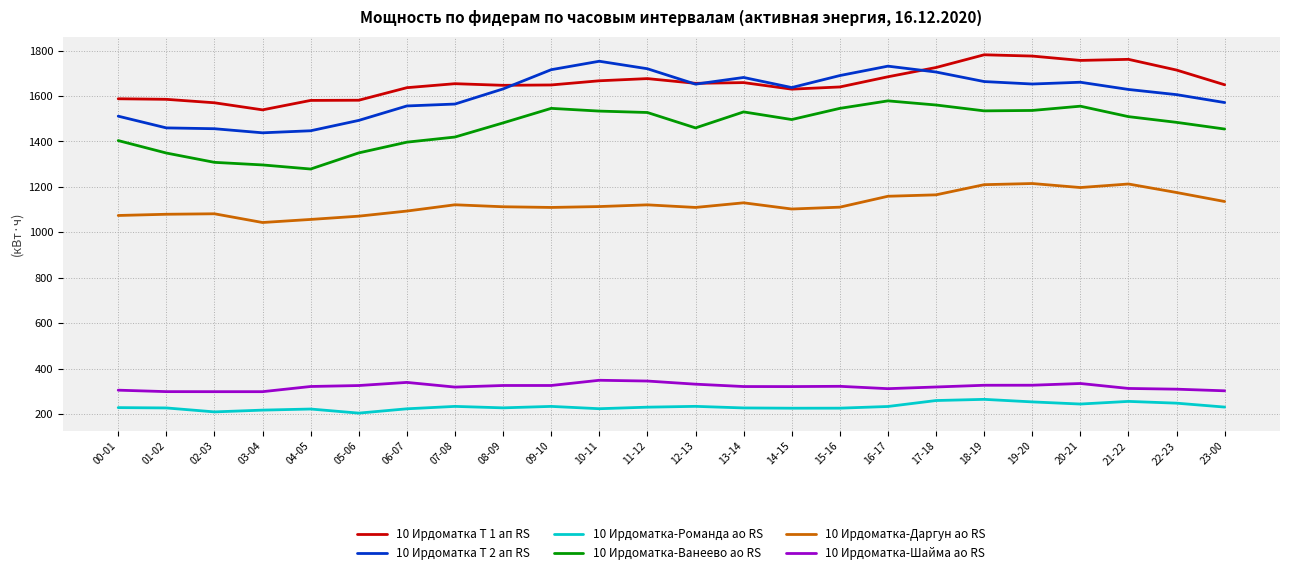

What is the difference between the highest and lowest values at 10-11?

1529.4